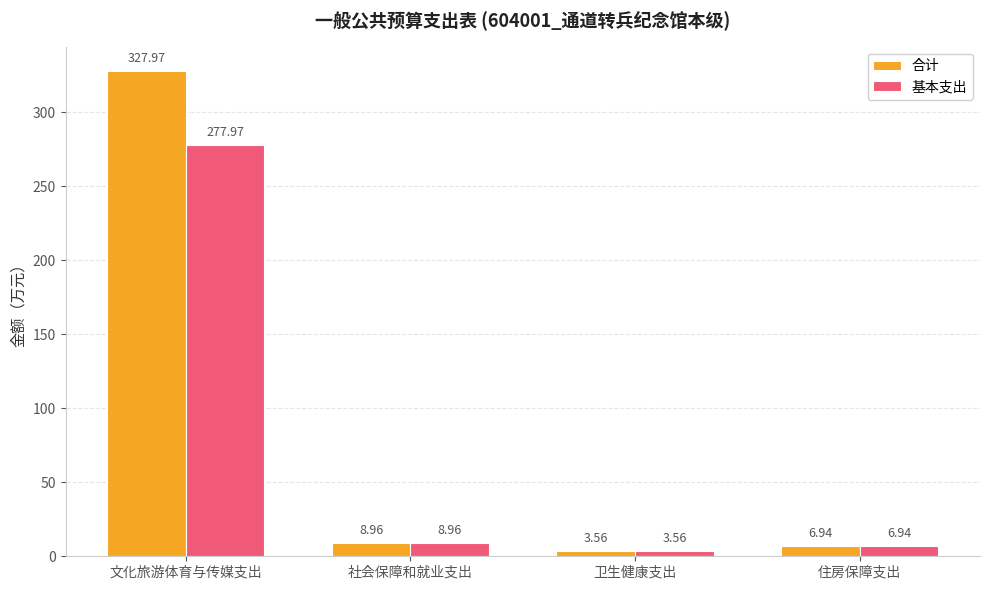

What is the difference between the 合计 values at 文化旅游体育与传媒支出 and 住房保障支出?

321.0